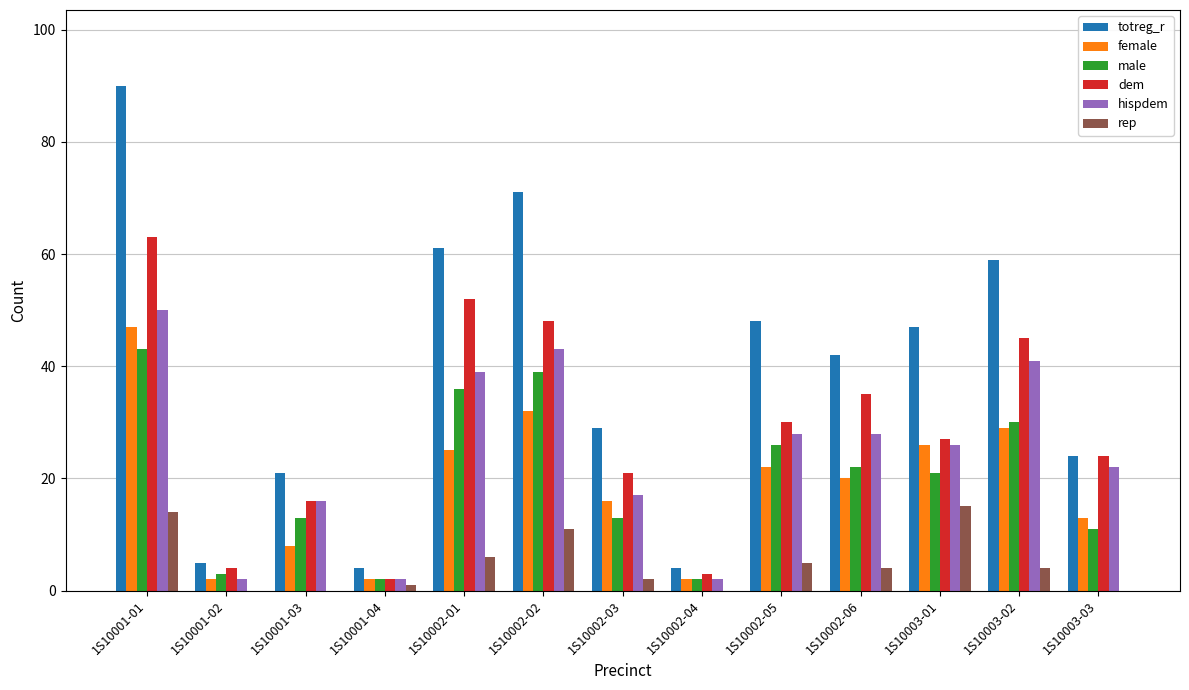

What is the sum of all dem values?

370